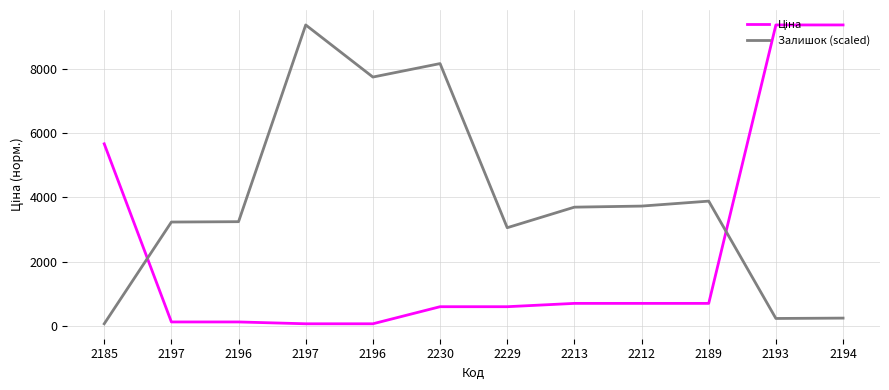

Read the Залишок (scaled) value at 2189.

3885.2